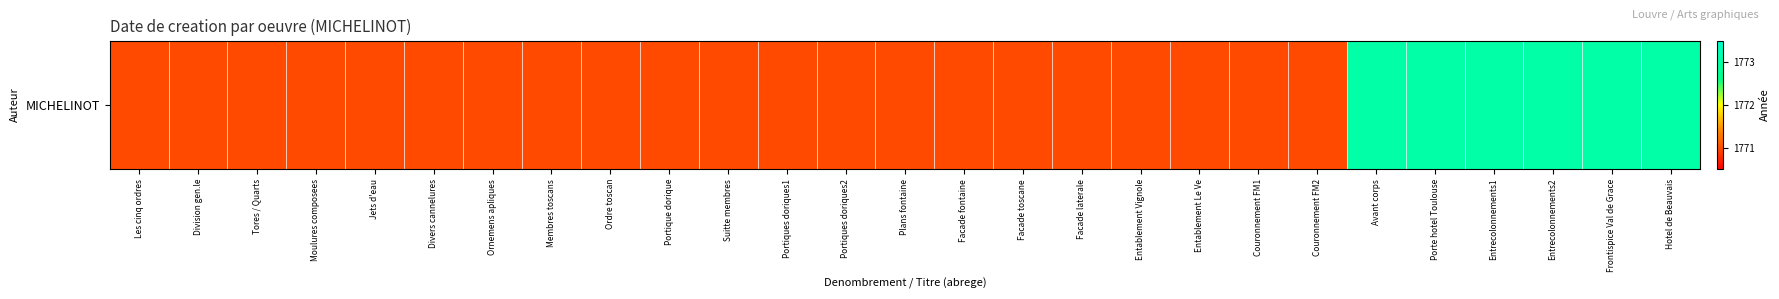

At which label is the value closest to 1772?

Les cinq ordres